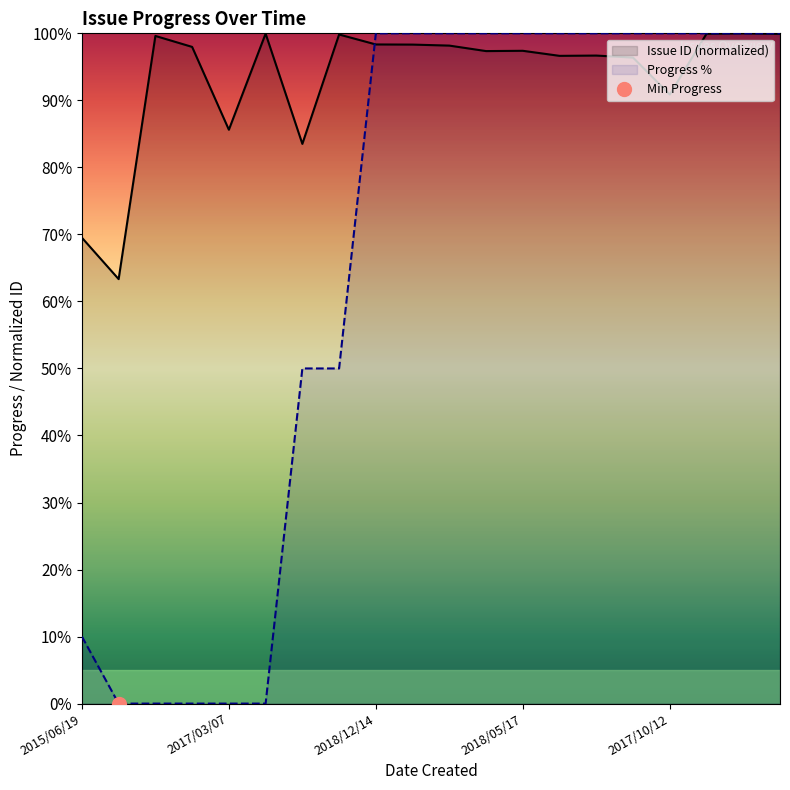

What is the difference between the highest and lowest values at 2017/03/07?

85.6